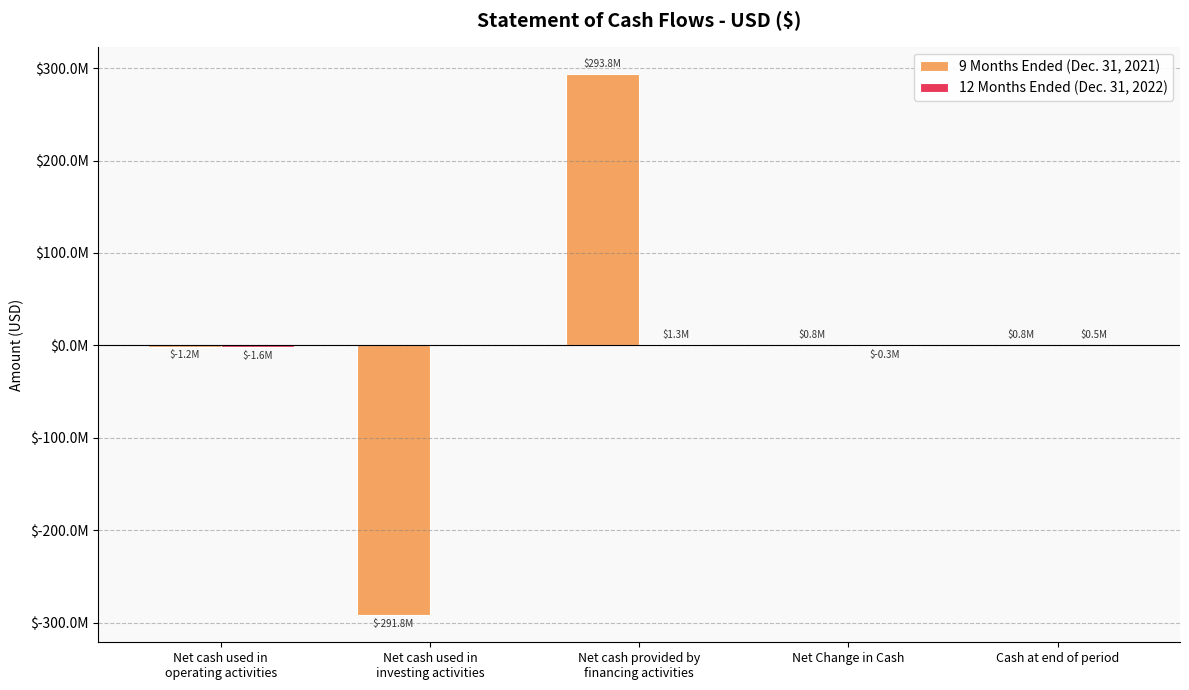

True or false: 9 Months Ended (Dec. 31, 2021) has a value of 293812500 at Net cash provided by
financing activities.

True